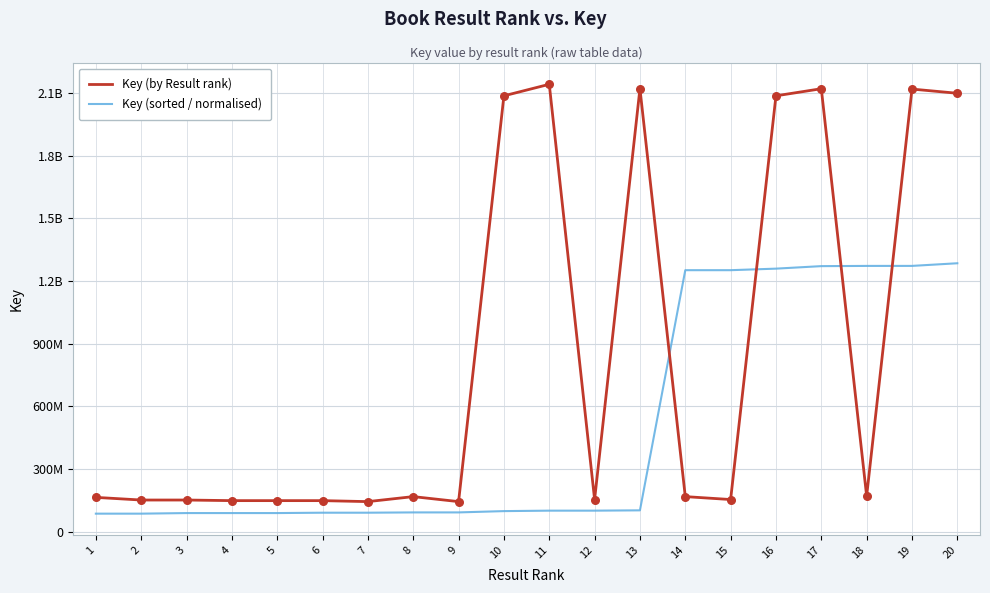

What are all the series names shown in the legend?

Key (by Result rank), Key (sorted / normalised)